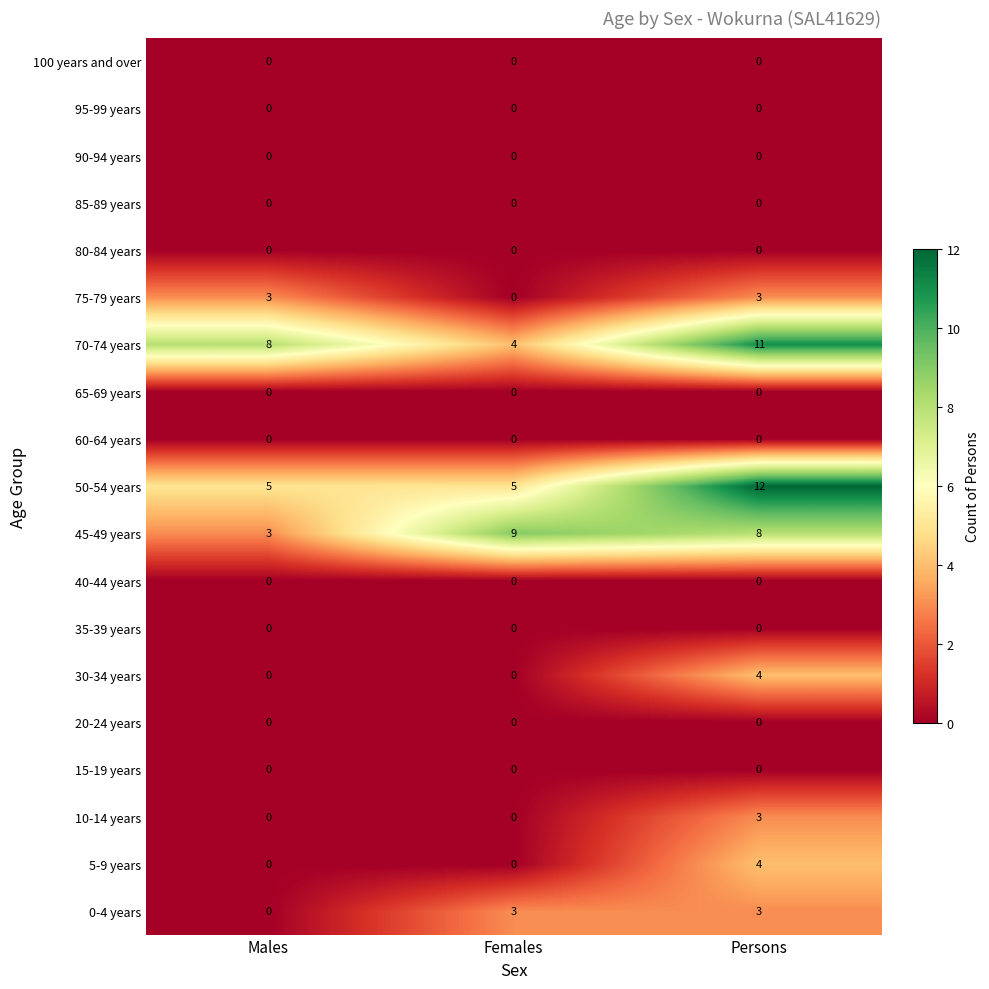

What is the average value of the 45-49 years series?

7